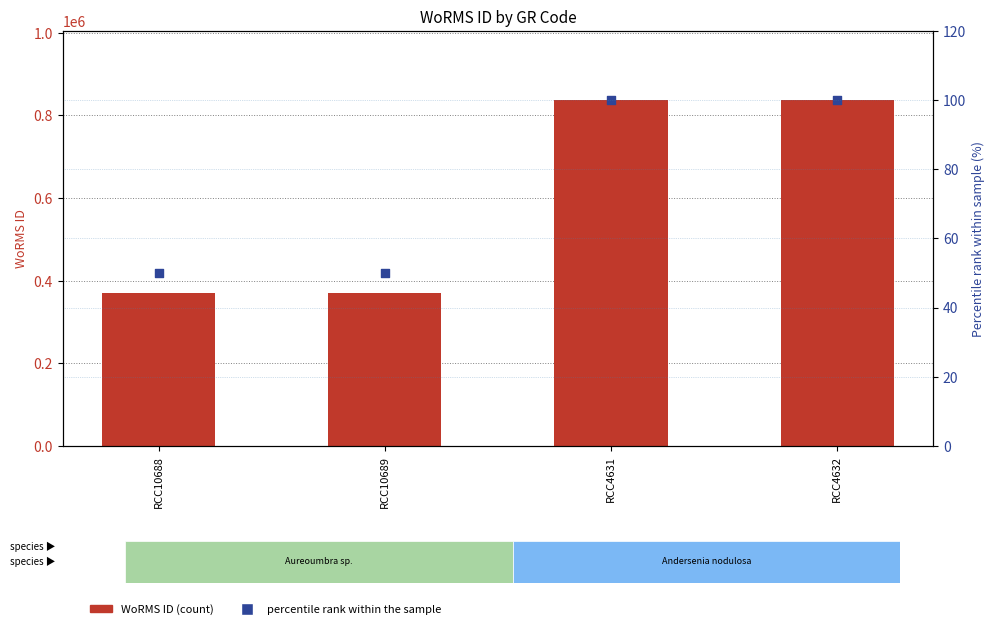

At which category is the sum across all series the highest?

RCC4631